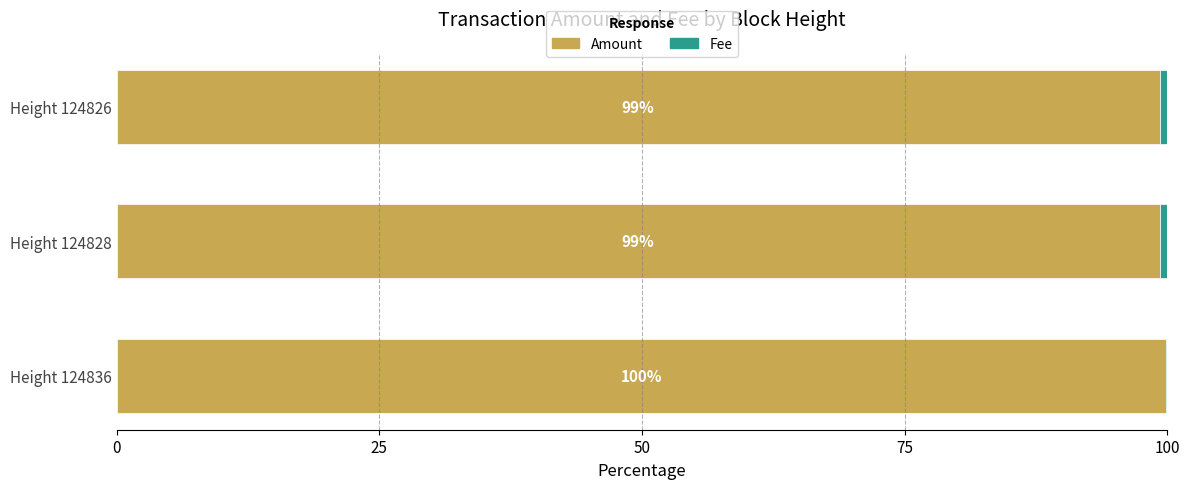

What is the total value across all series at Height 124826?

100.0